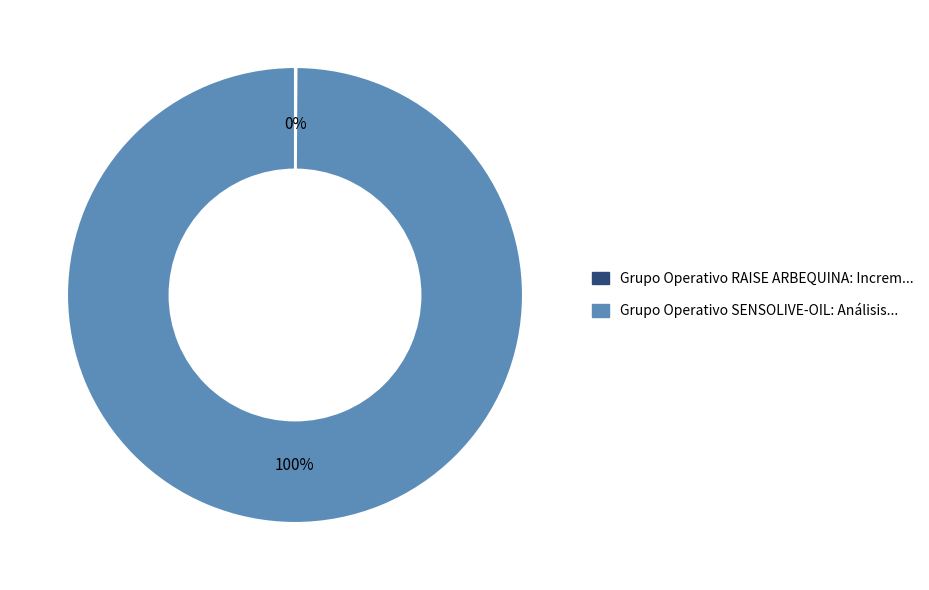

The Grupo Operativo SENSOLIVE-OIL slice represents 100% of the pie. True or false?

True